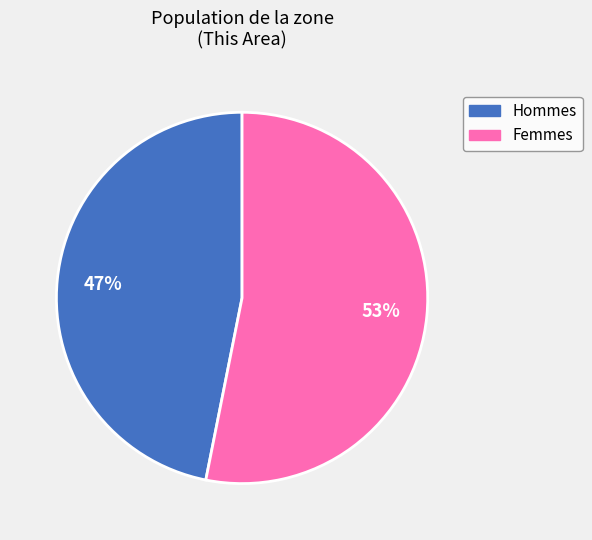

To the nearest percent, what is the average slice percentage?

50%